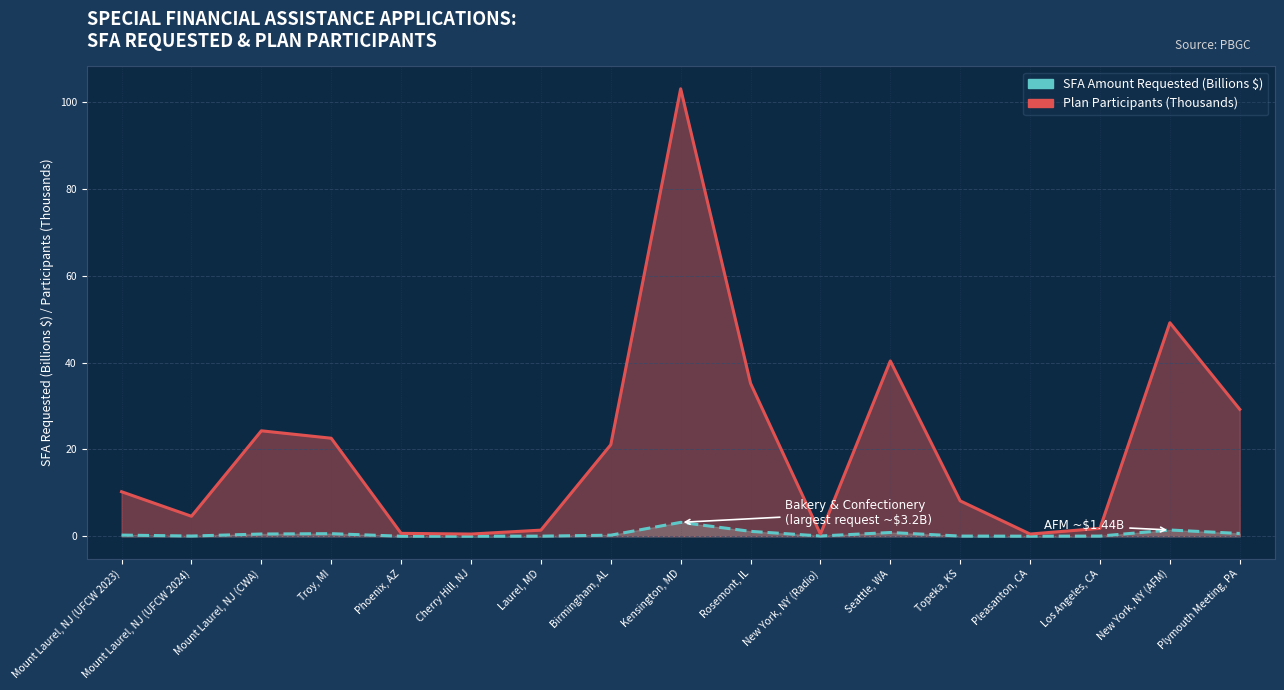

Reading left to right, list all the values displayed in this chart.

sfa_requested: 0.3	0.1	0.5	0.6	0.0	0.0	0.0	0.2	3.2	1.1	0.1	0.9	0.0	0.0	0.0	1.4	0.6
participants: 10.3	4.6	24.3	22.6	0.7	0.5	1.4	21.1	103.1	35.2	0.5	40.4	8.1	0.5	1.8	49.2	29.2